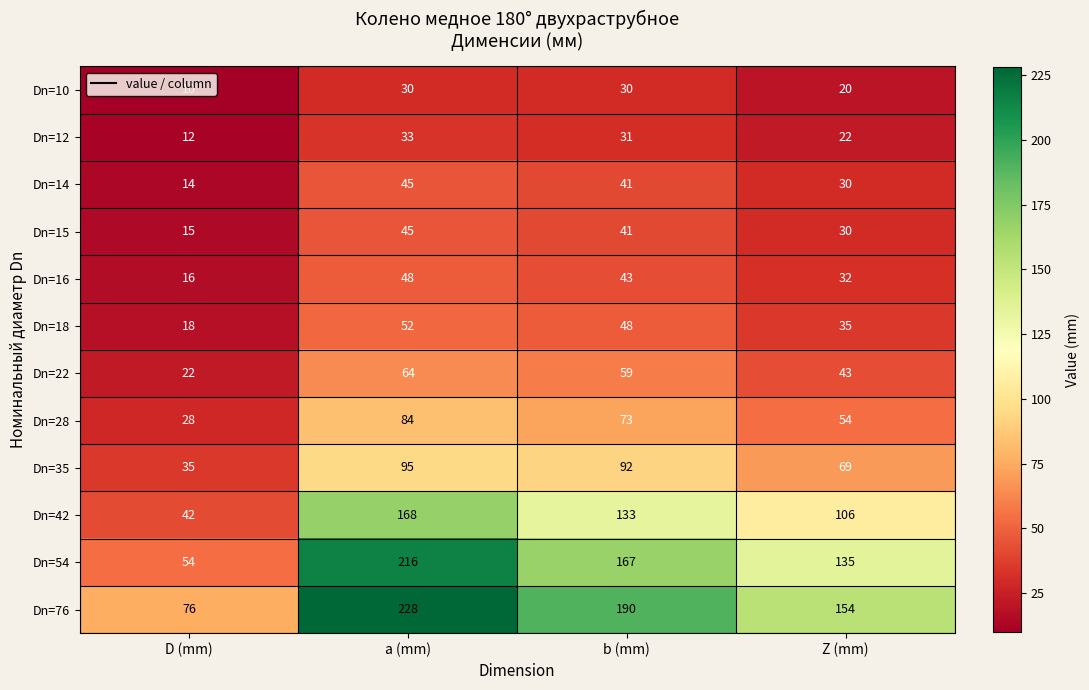

Between D (mm) and Z (mm), which series saw the biggest shift?

Dn=54